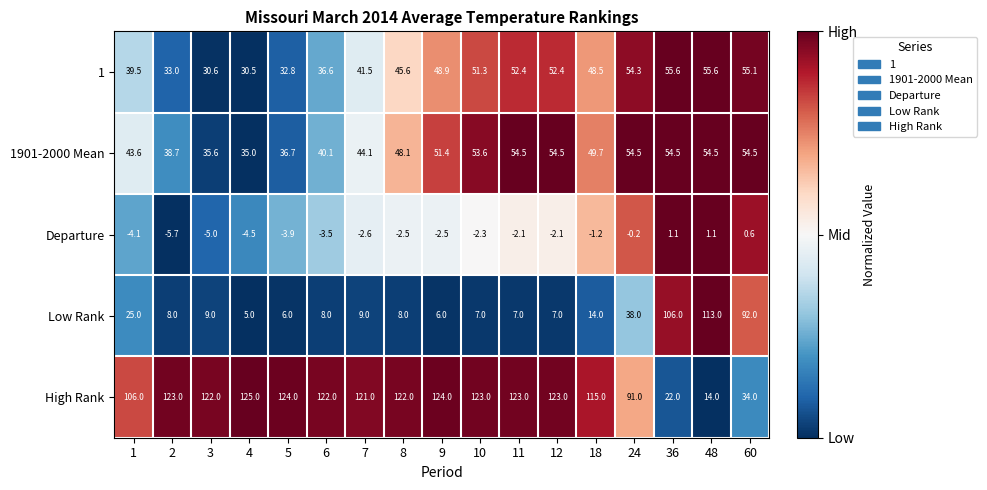

At 8, list the series in order from largest to smallest.

High Rank, 1901-2000 Mean, 1, Low Rank, Departure